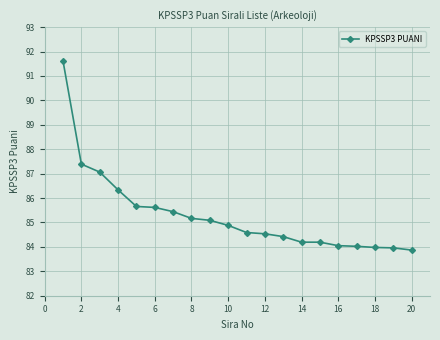

What is the difference between the maximum and minimum values?

7.7